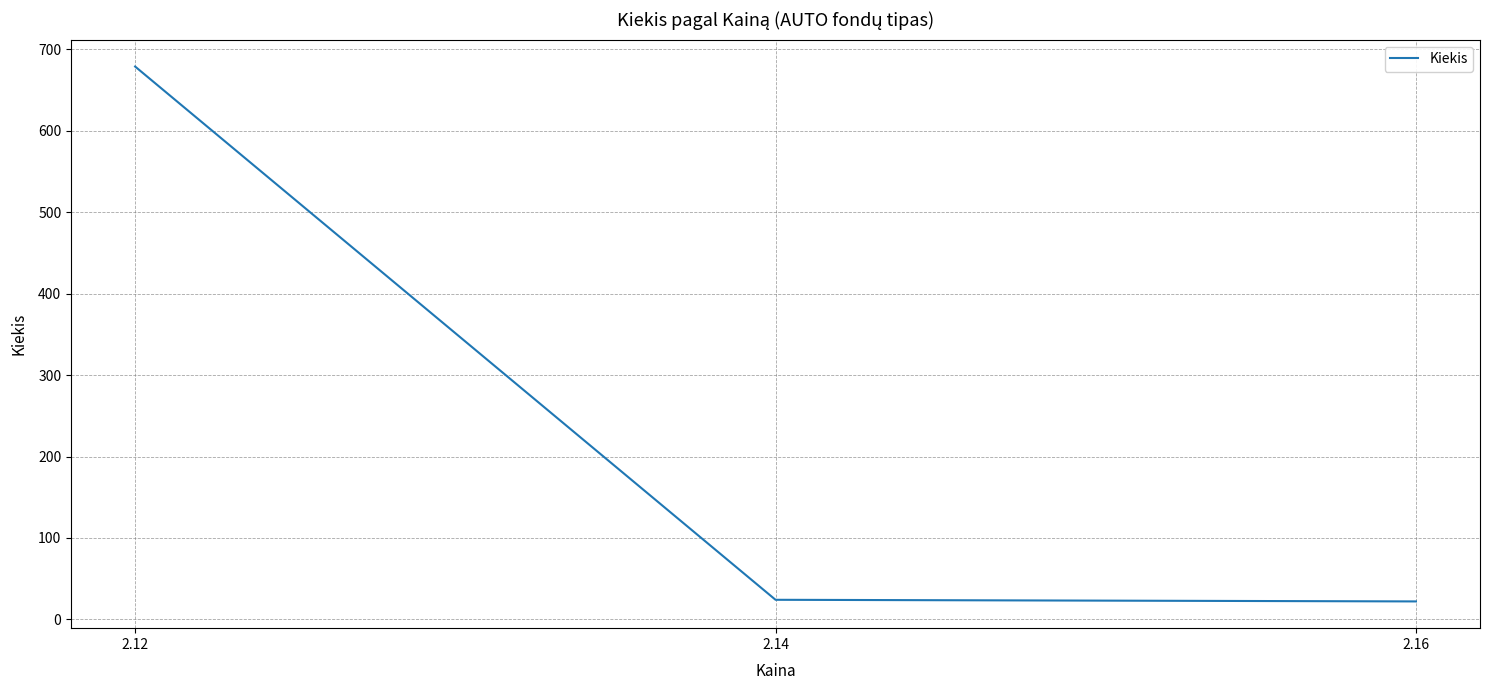

The value at 2.16 is 22. True or false?

True